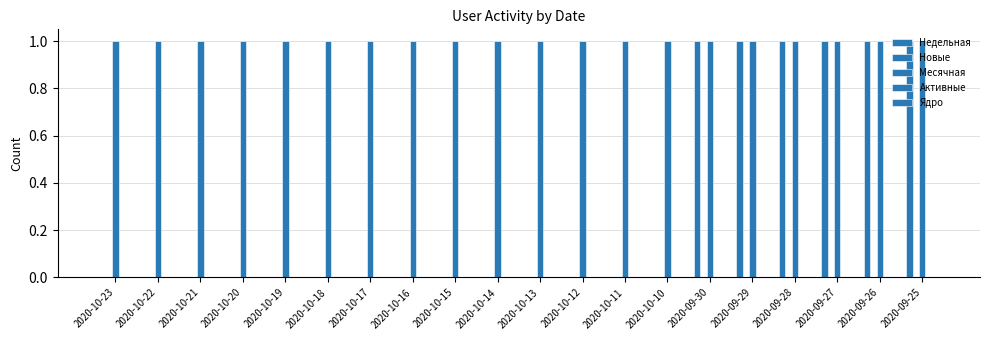

How many series are shown in this chart?

2